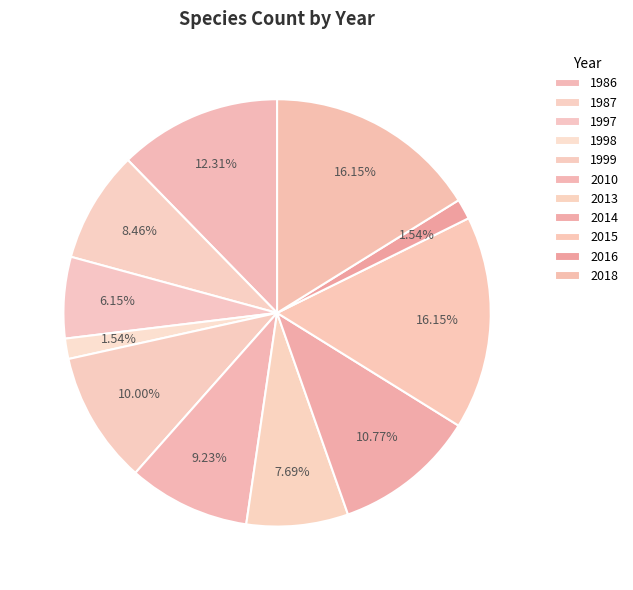

How many slices are in this pie chart?

11